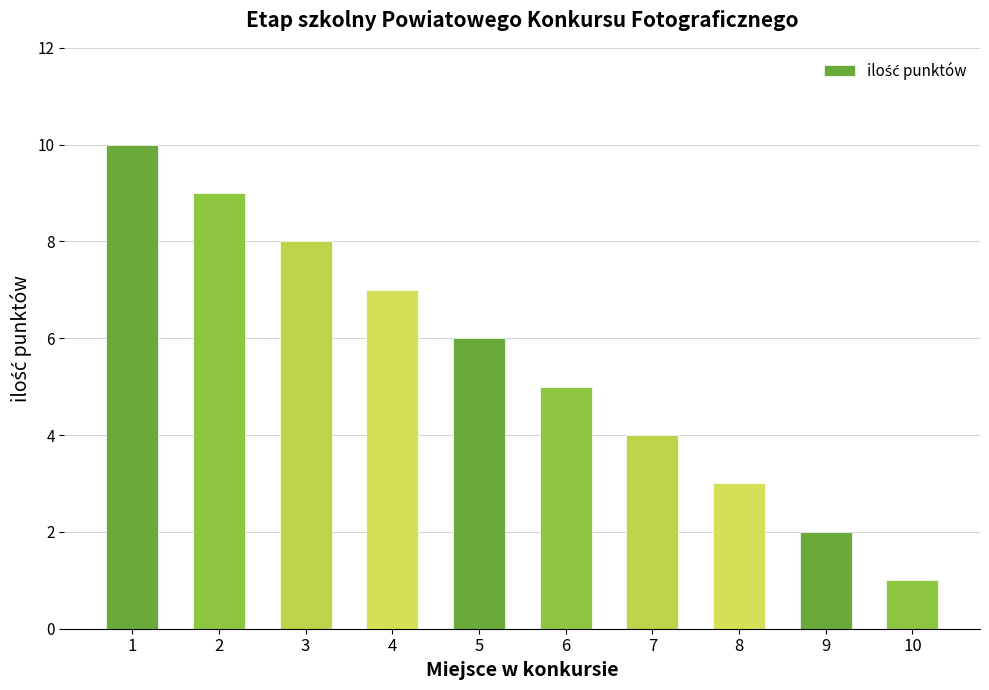

The value at 6 is 8. True or false?

False